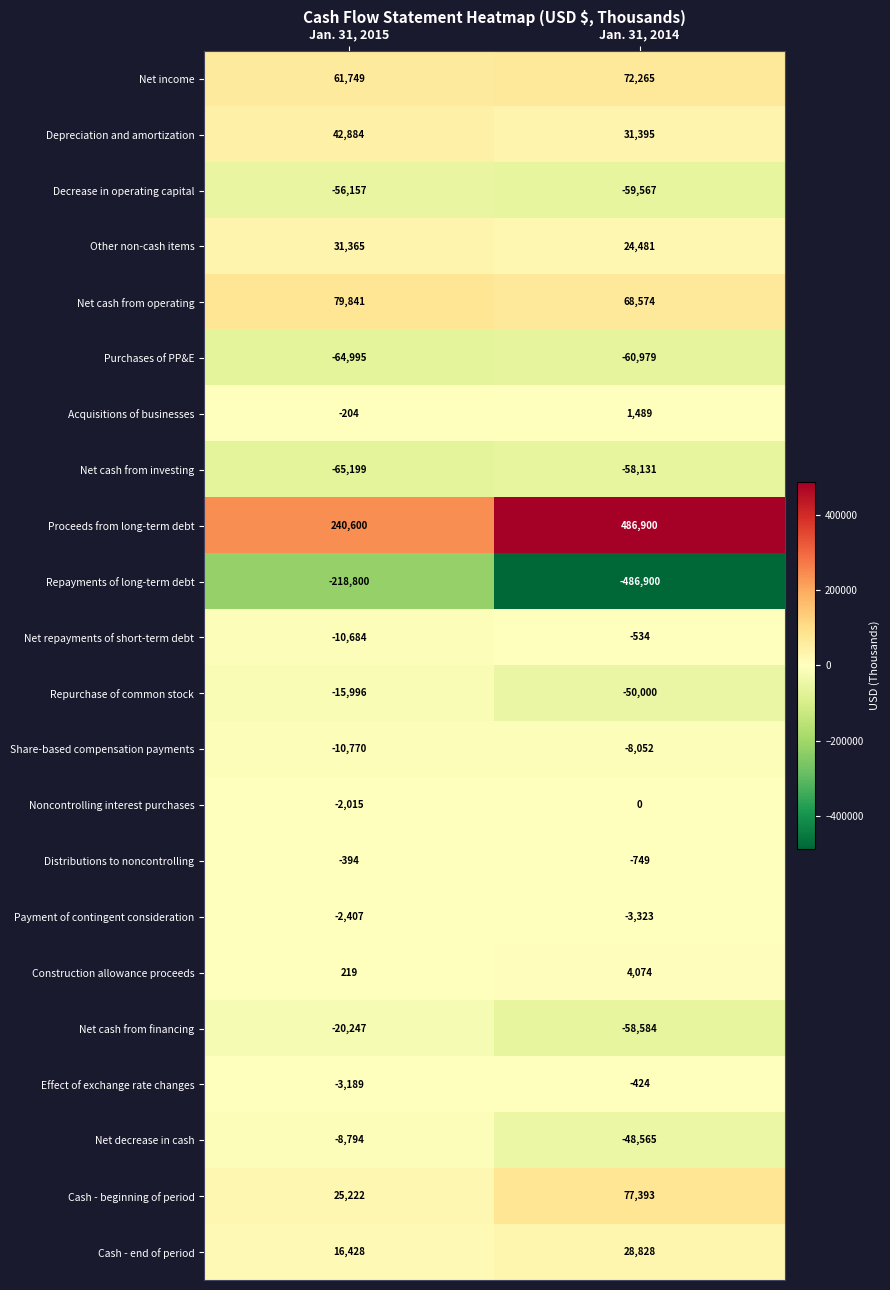

What is the lowest value of the Net cash from financing series?

-58584